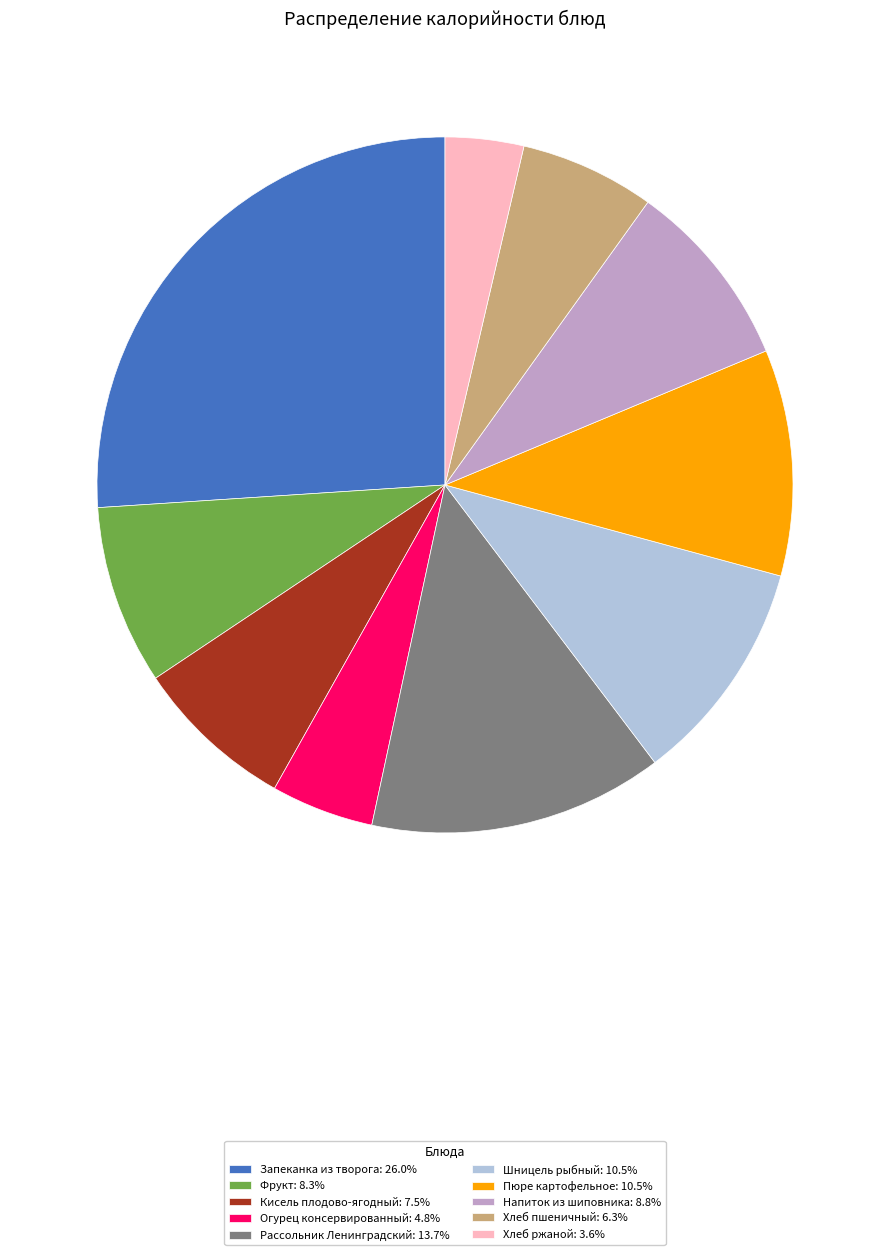

How many segments does this pie chart have?

10